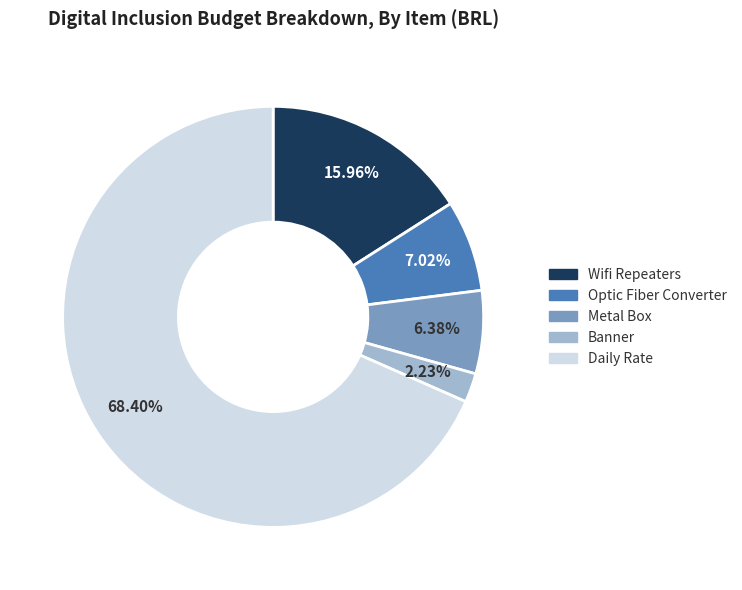

How many segments does this pie chart have?

5